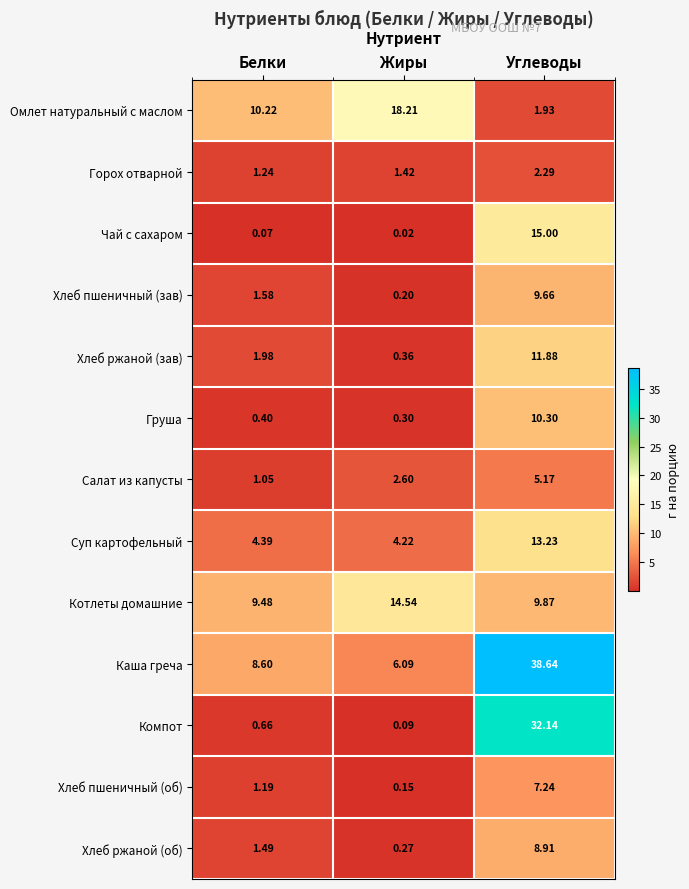

Rank the series at Жиры from lowest to highest value.

Чай с сахаром, Компот, Хлеб пшеничный (об), Хлеб пшеничный (зав), Хлеб ржаной (об), Груша, Хлеб ржаной (зав), Горох отварной, Салат из капусты, Суп картофельный, Каша греча, Котлеты домашние, Омлет натуральный с маслом